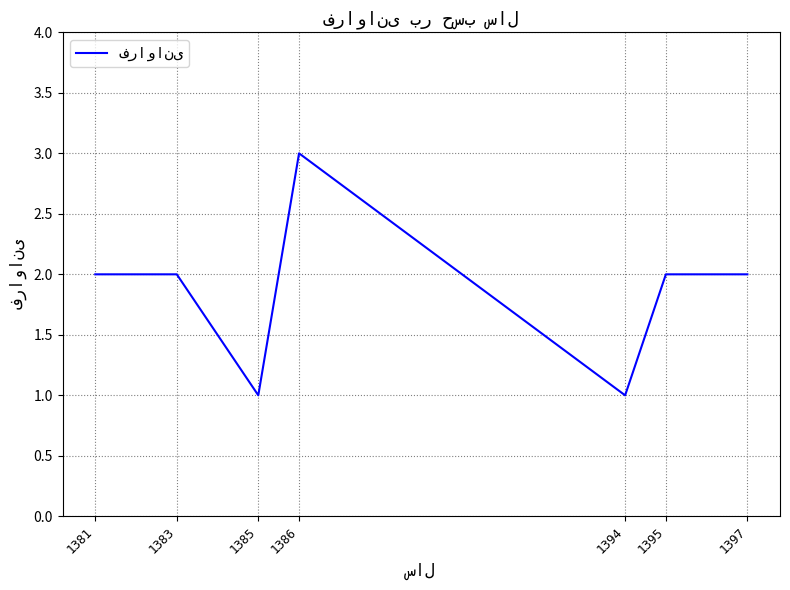

Where is the first local minimum?

1385